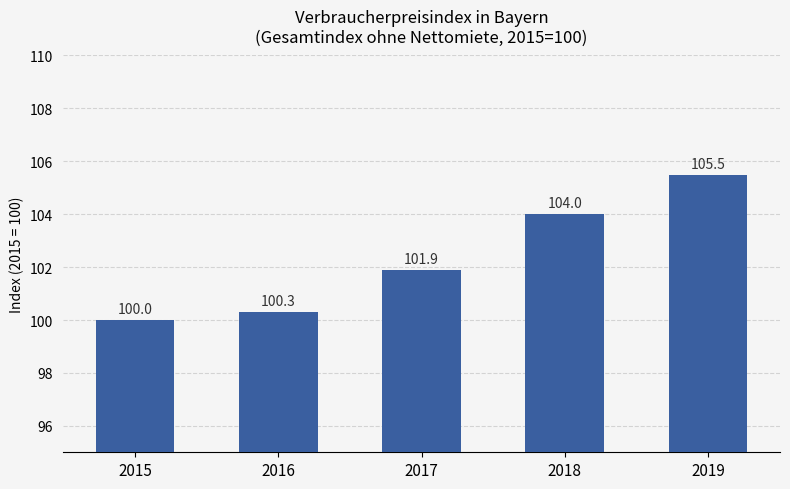

What is the sum of the values at 2017 and 2015?

201.9